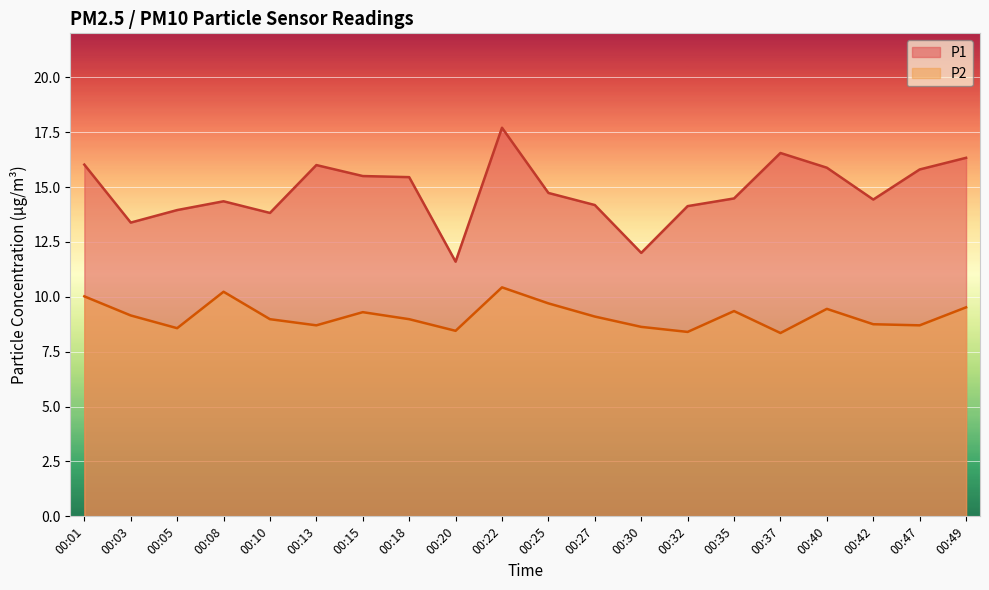

What is the minimum value shown in the chart?

8.3